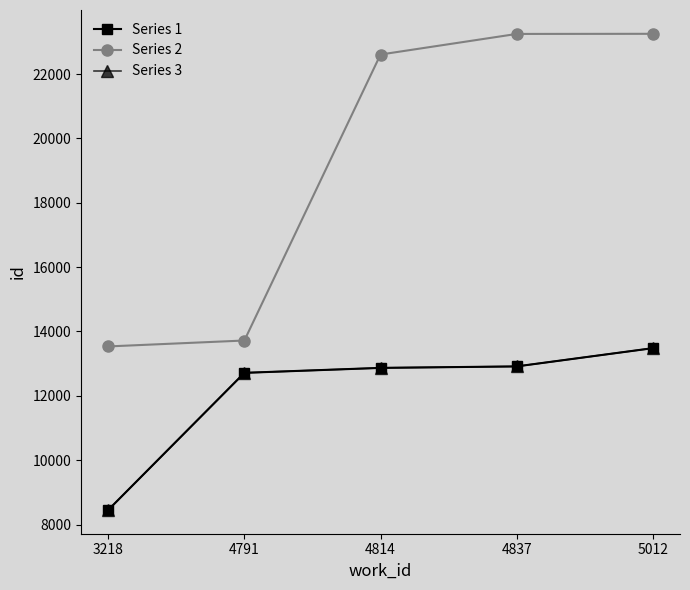

Does the chart have visible grid lines?

No